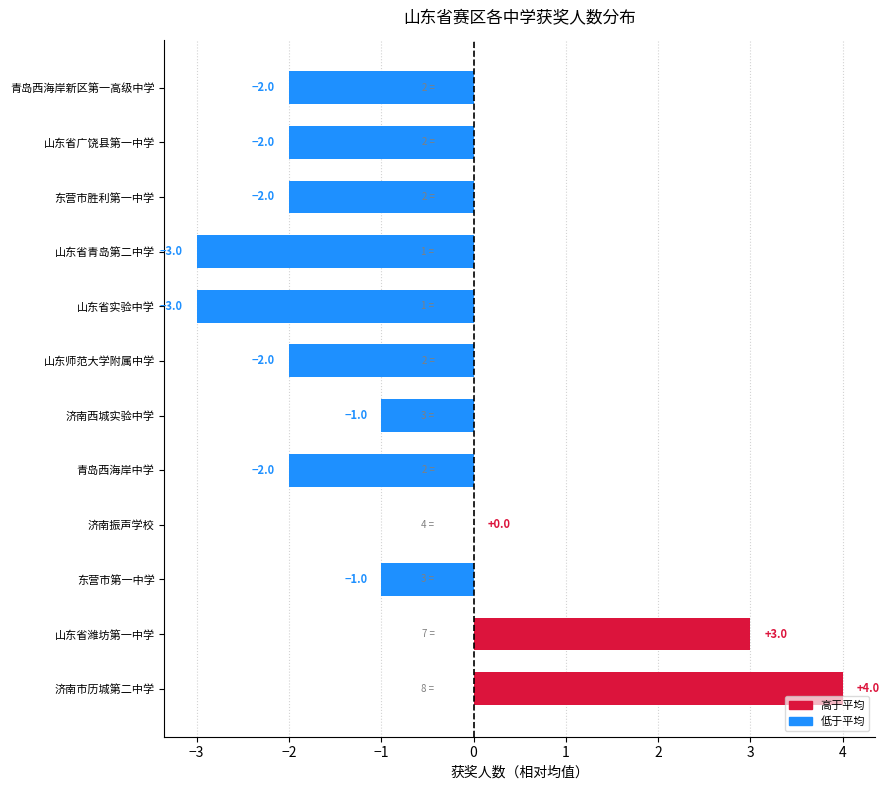

How many values are between -2 and 0?

8